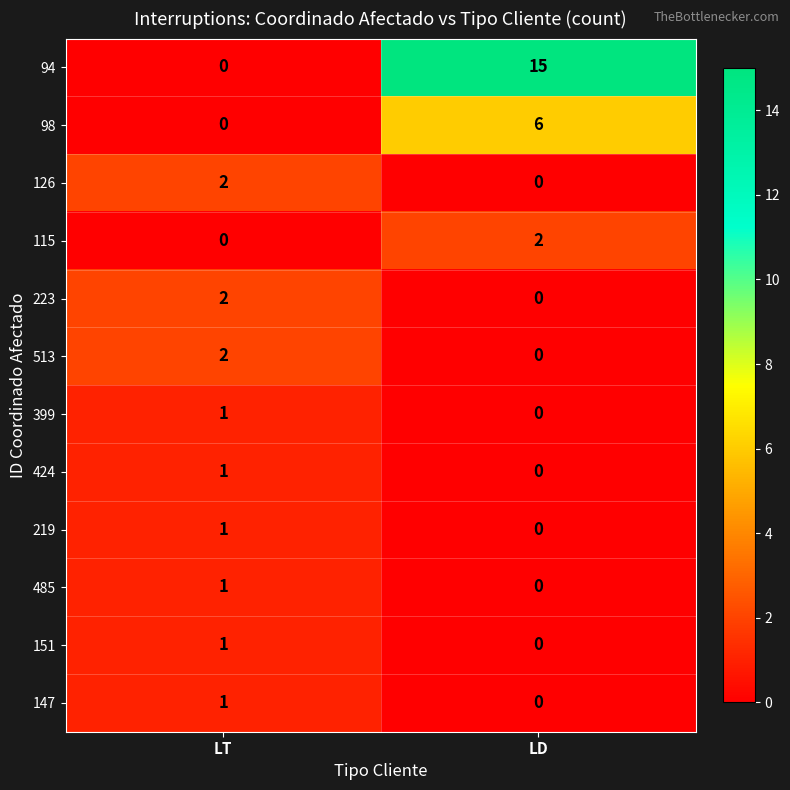

Reading left to right, what are all the values shown in this chart?

94: 0	15
98: 0	6
126: 2	0
115: 0	2
223: 2	0
513: 2	0
399: 1	0
424: 1	0
219: 1	0
485: 1	0
151: 1	0
147: 1	0